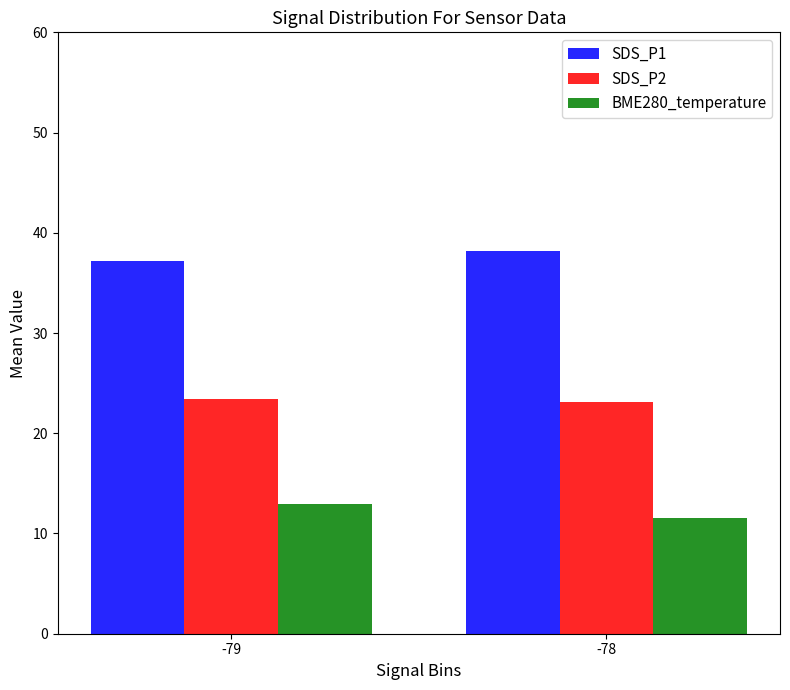

Reading right to left, transcribe all the data shown in this chart.

SDS_P1: 38.2	37.1
SDS_P2: 23.1	23.4
BME280_temperature: 11.6	12.9